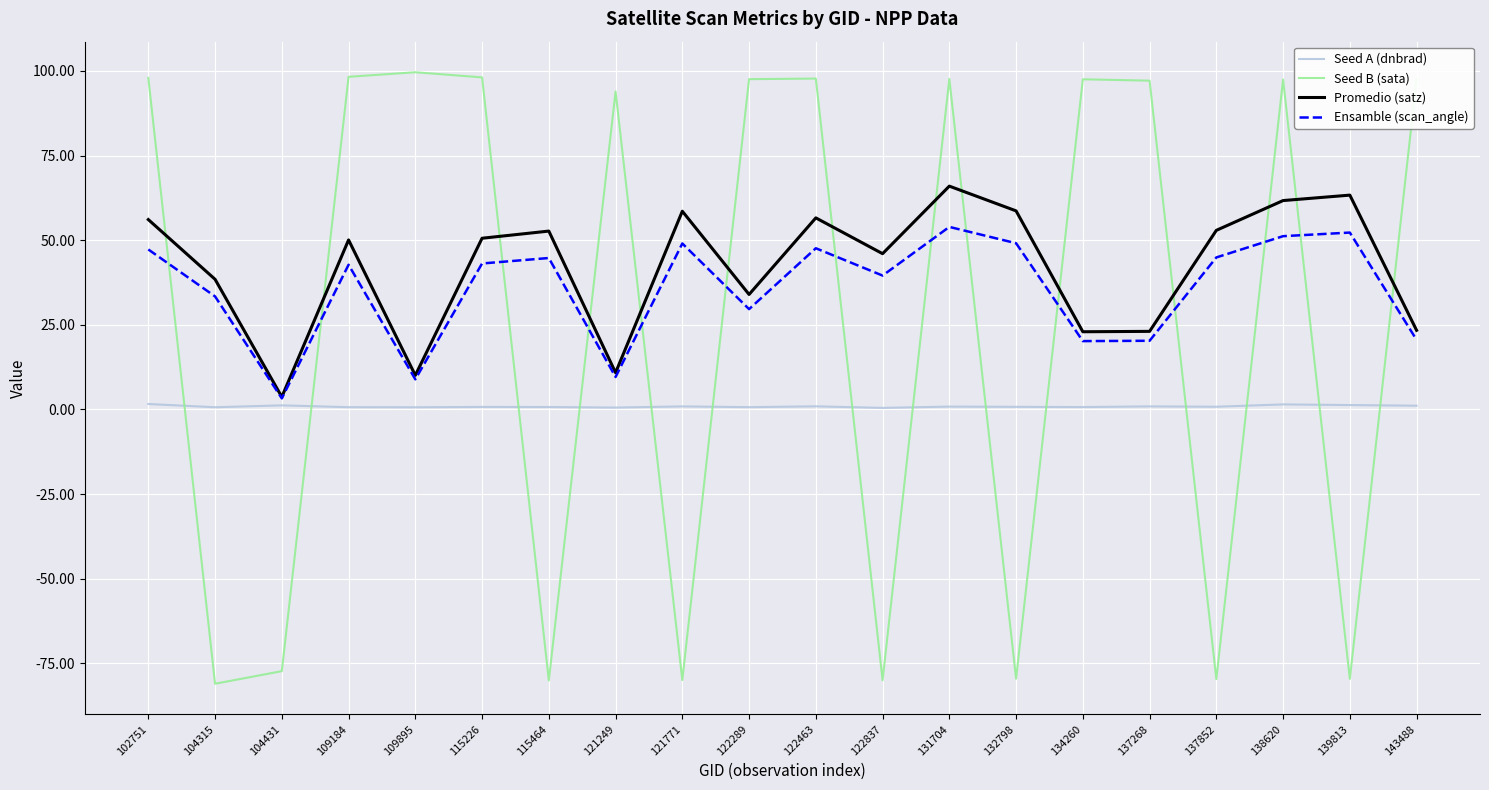

What is the maximum value for Ensamble (scan_angle)?

53.9